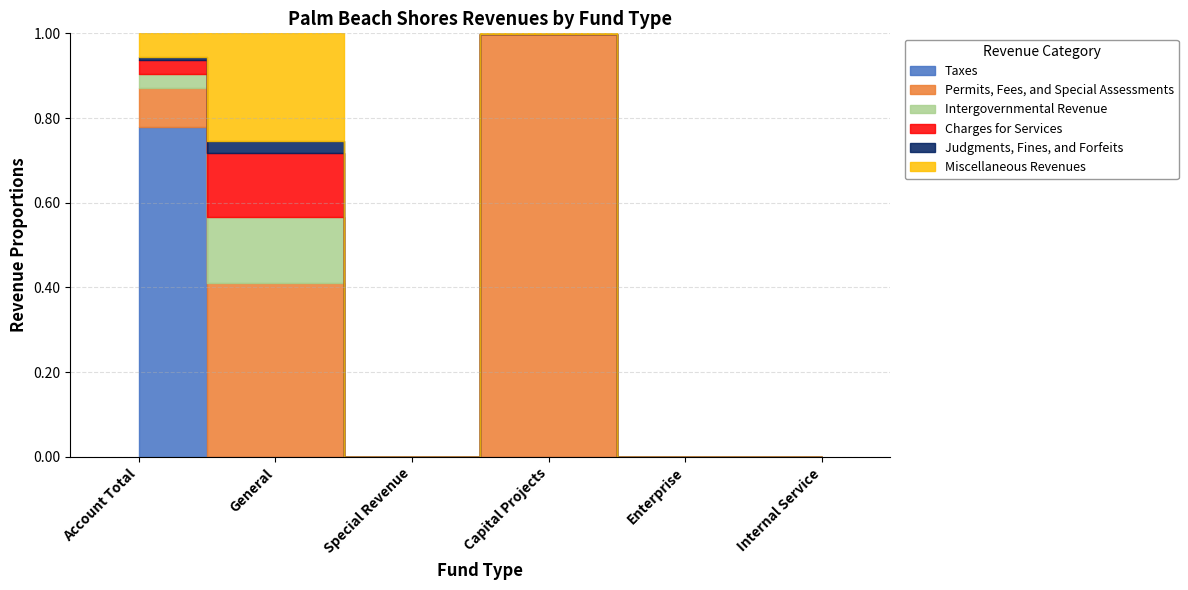

How many lines are shown in the chart?

6